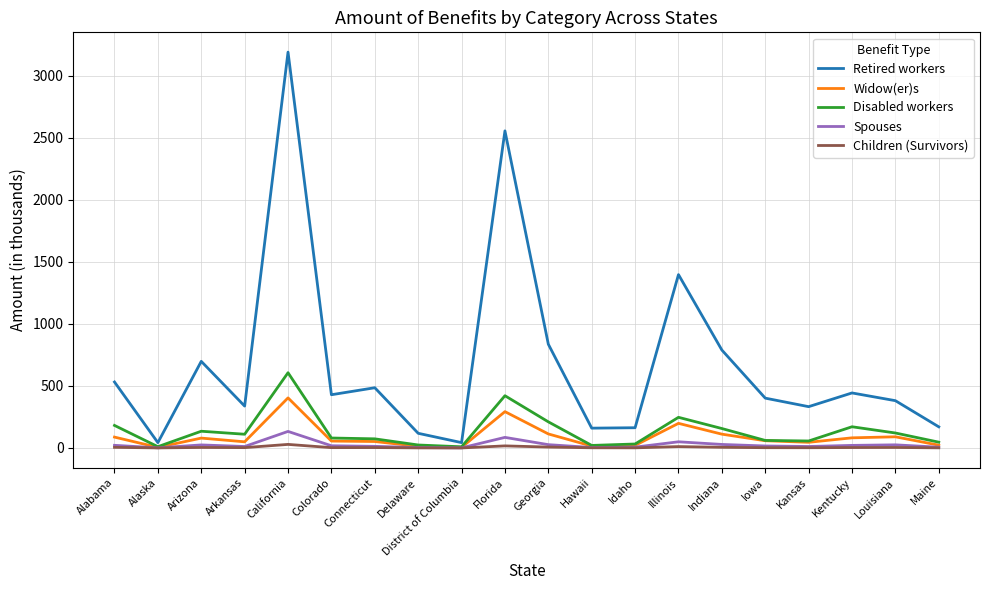

True or false: Widow(er)s has more than 0 interior local peaks.

True